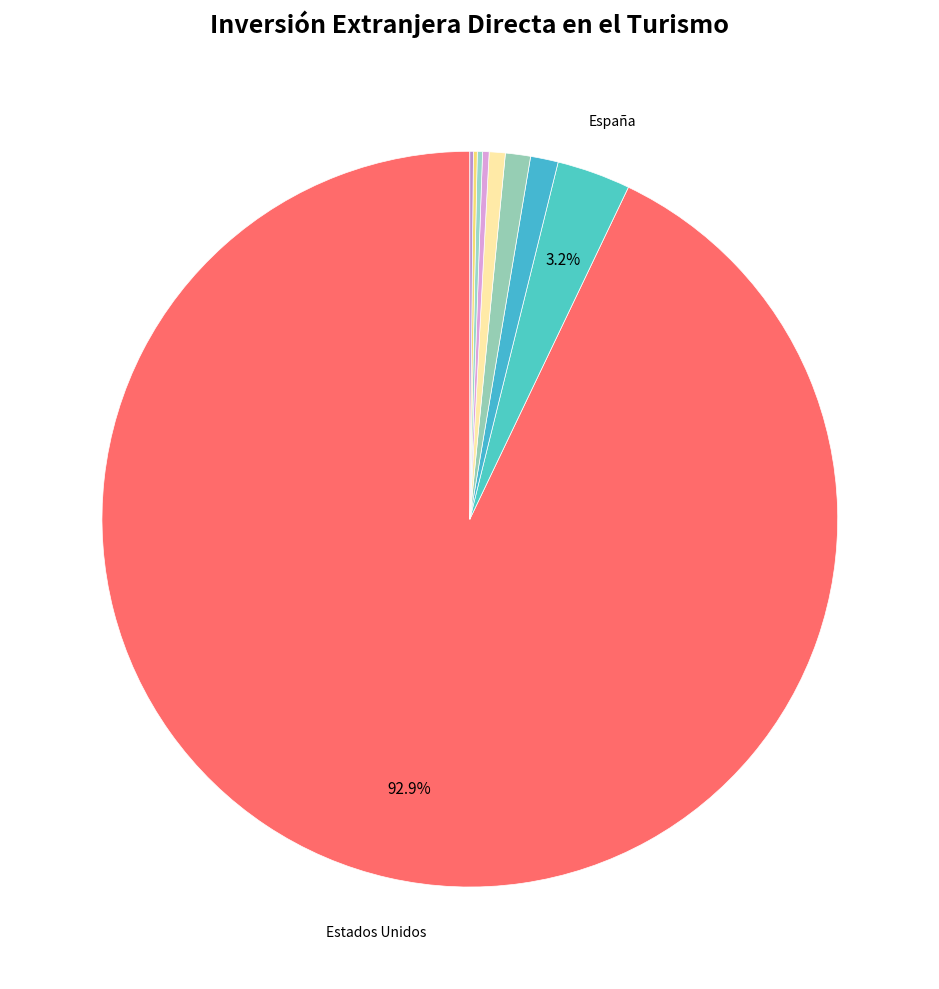

Count the number of slices in the pie.

9